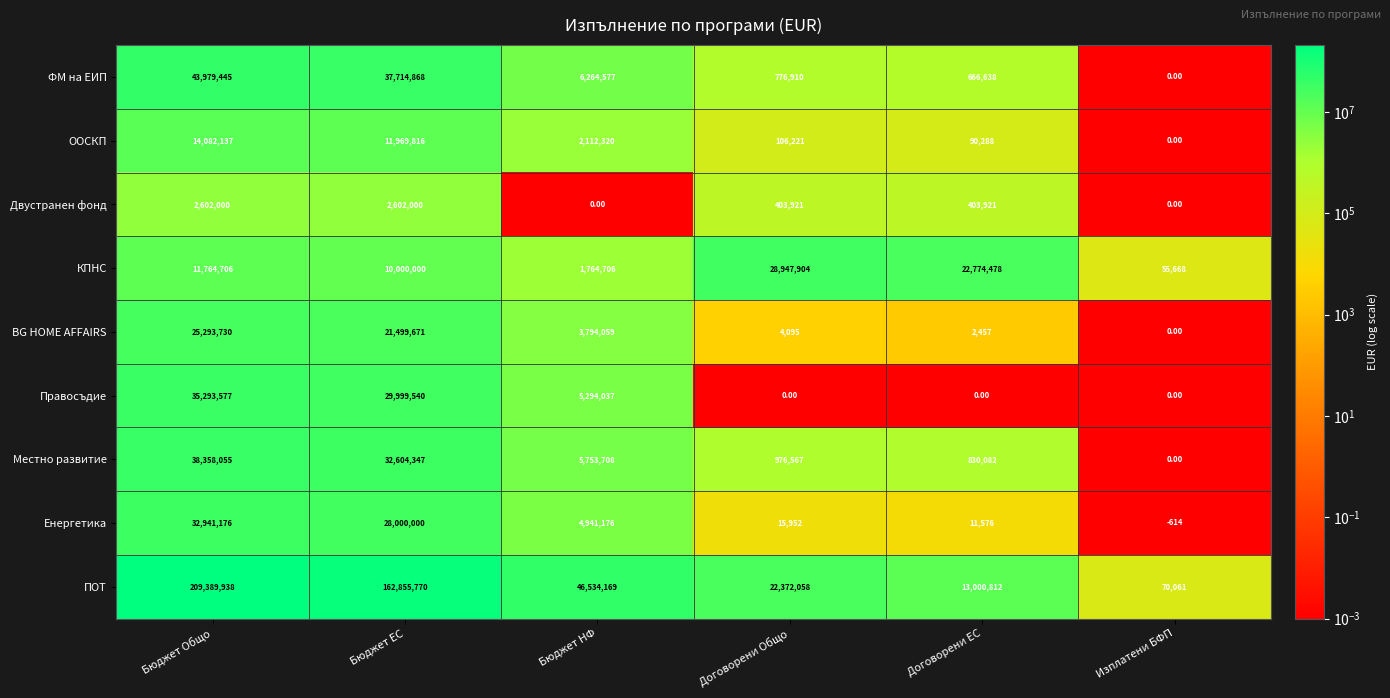

At which label does BG HOME AFFAIRS first exceed 3794059?

Бюджет Общо